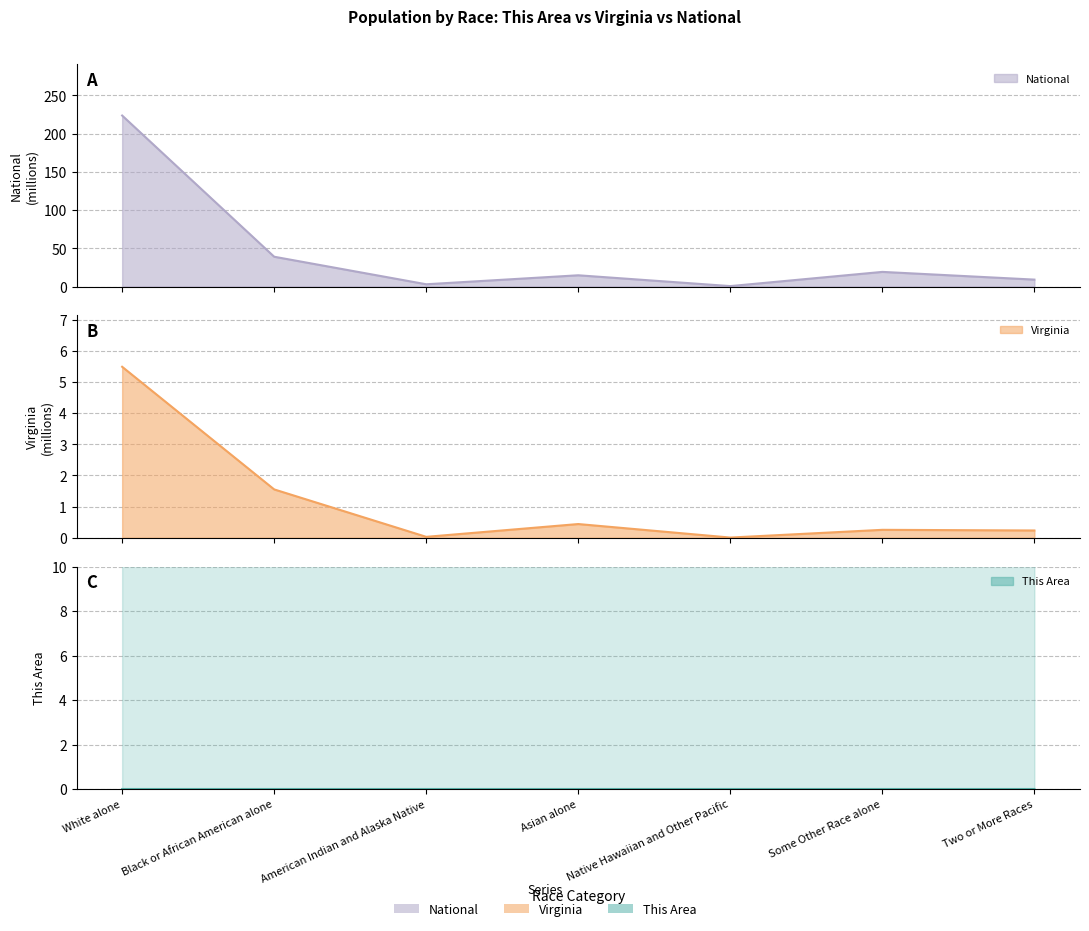

Rank the series at Native Hawaiian and Other Pacific from lowest to highest value.

This Area, Virginia, National